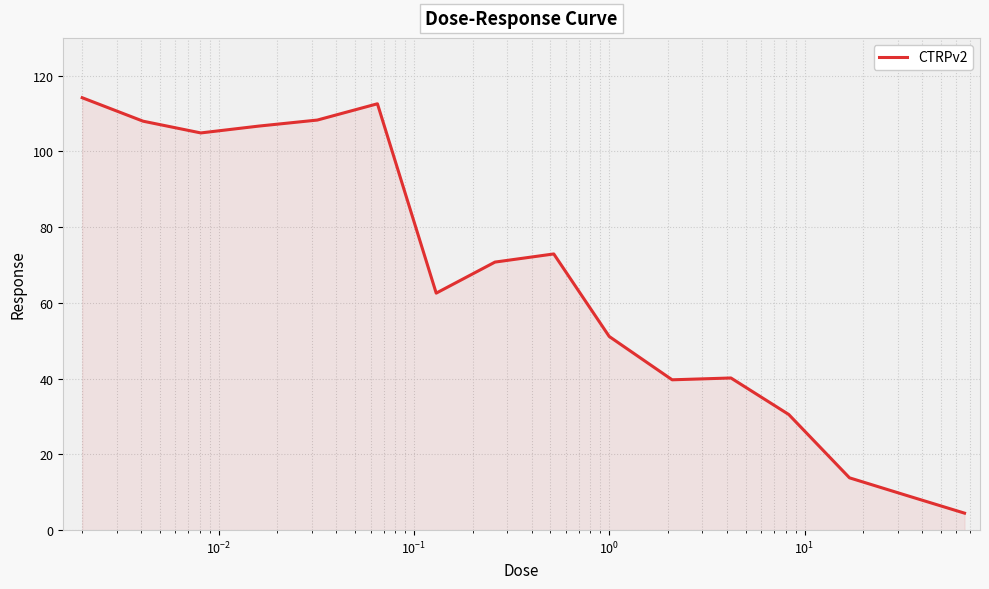

What is the difference between the maximum and minimum values?

109.7